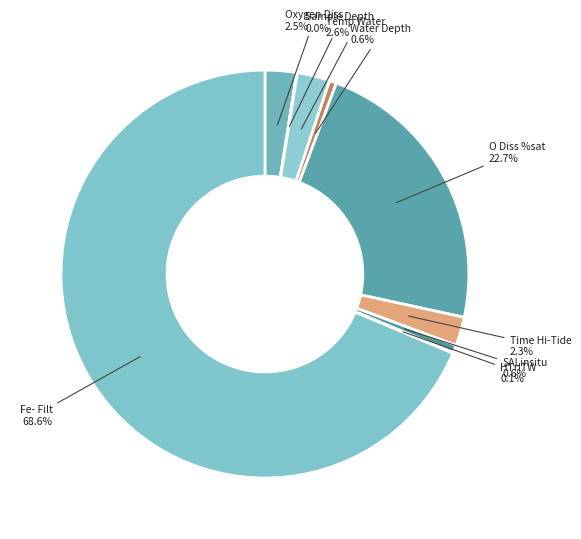

What percentage do O Diss %sat and Temp Water together represent?

25.3%